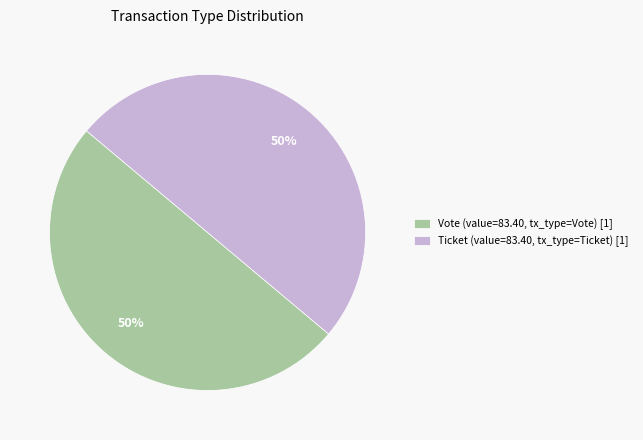

Is it true that Vote (value=83.40, tx_type=Vote) [1] is 50% of the pie?

True